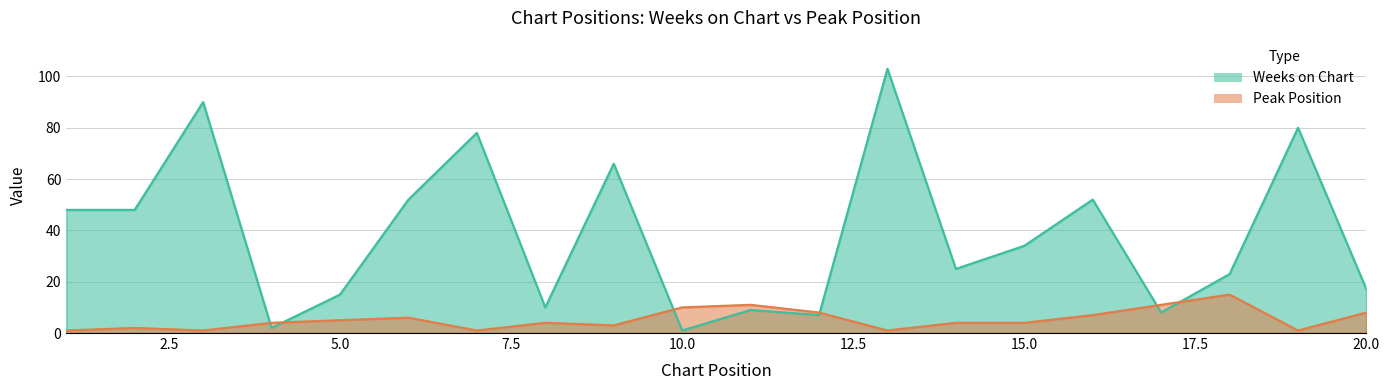

At which category is the sum across all series the highest?

13